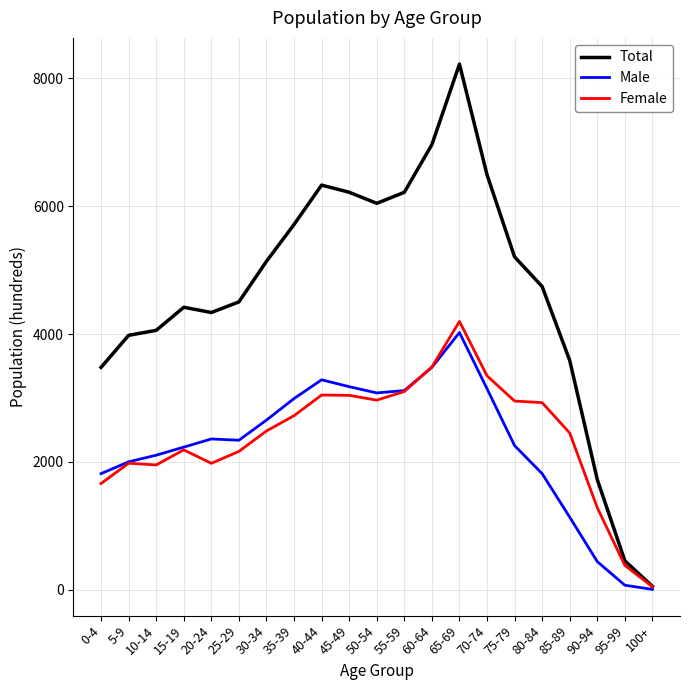

Is it true that Male equals 2113 at 40-44?

False